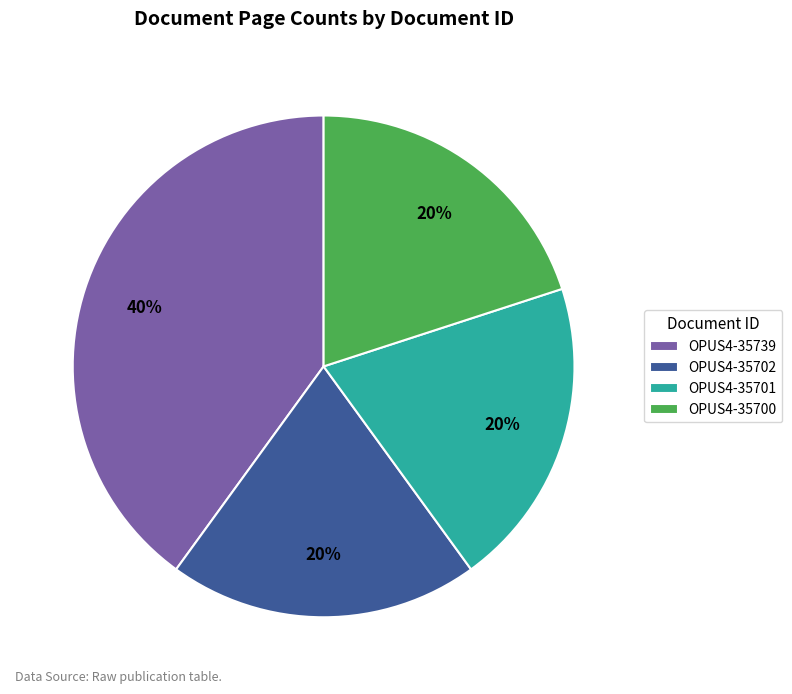

What percentage is the OPUS4-35701 slice, to the nearest percent?

20%